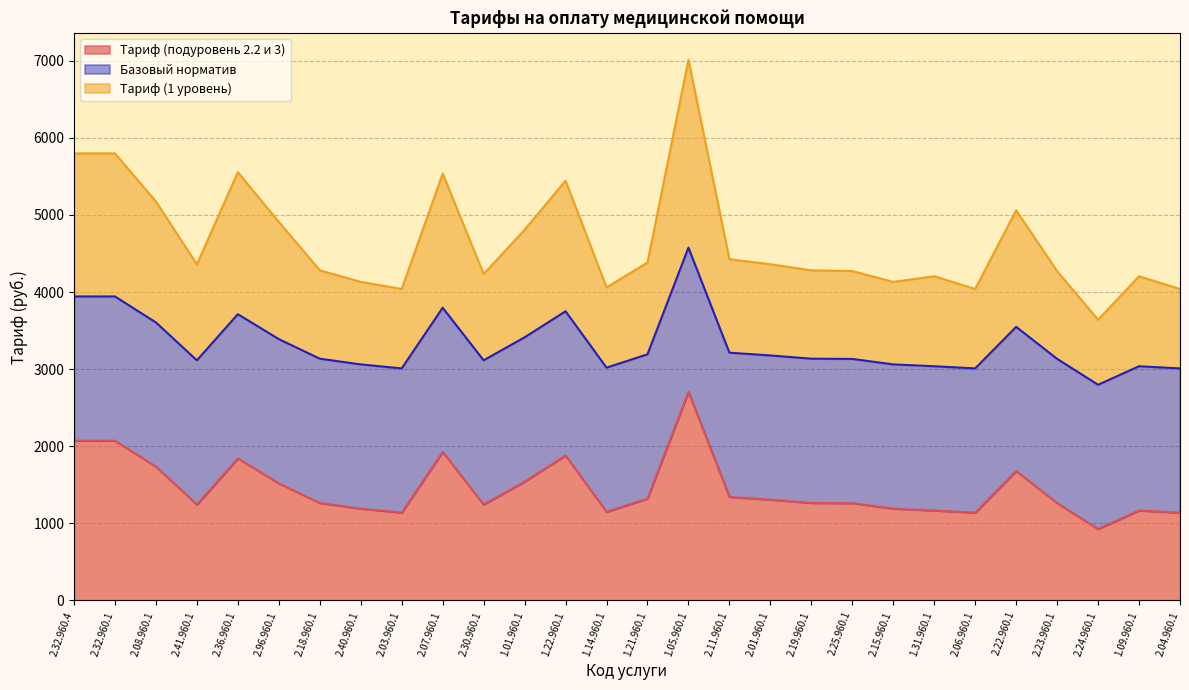

Is it true that Тариф (подуровень 2.2 и 3) equals 5244.5 at 2.22.960.1?

False